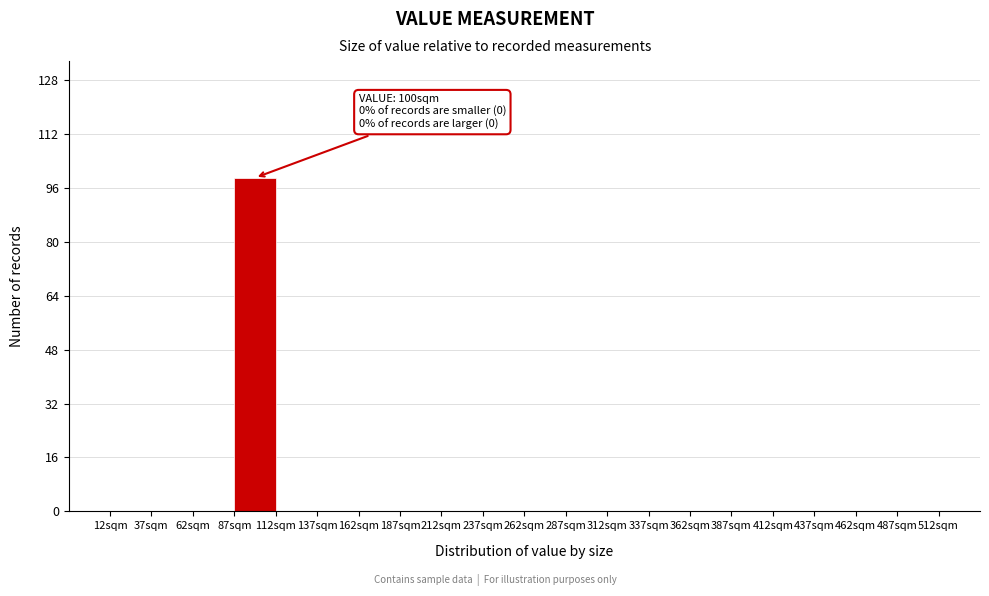

Which range on the x-axis has the tallest bar?

87 to 112